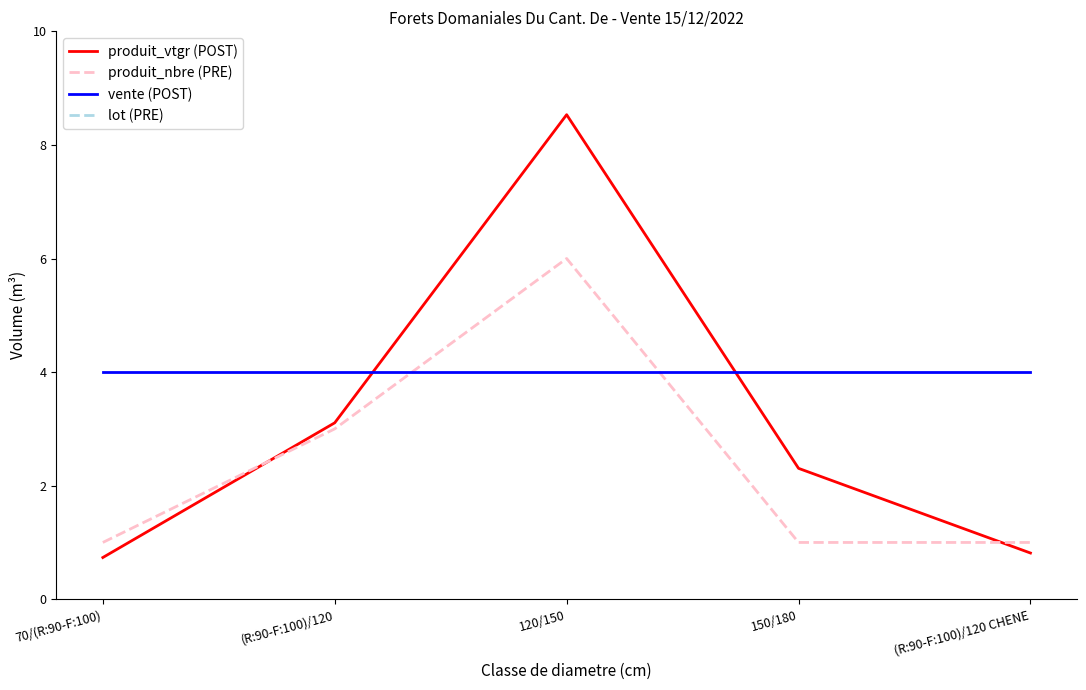

What are all the series names shown in the legend?

produit_vtgr (POST), produit_nbre (PRE), vente (POST), lot (PRE)